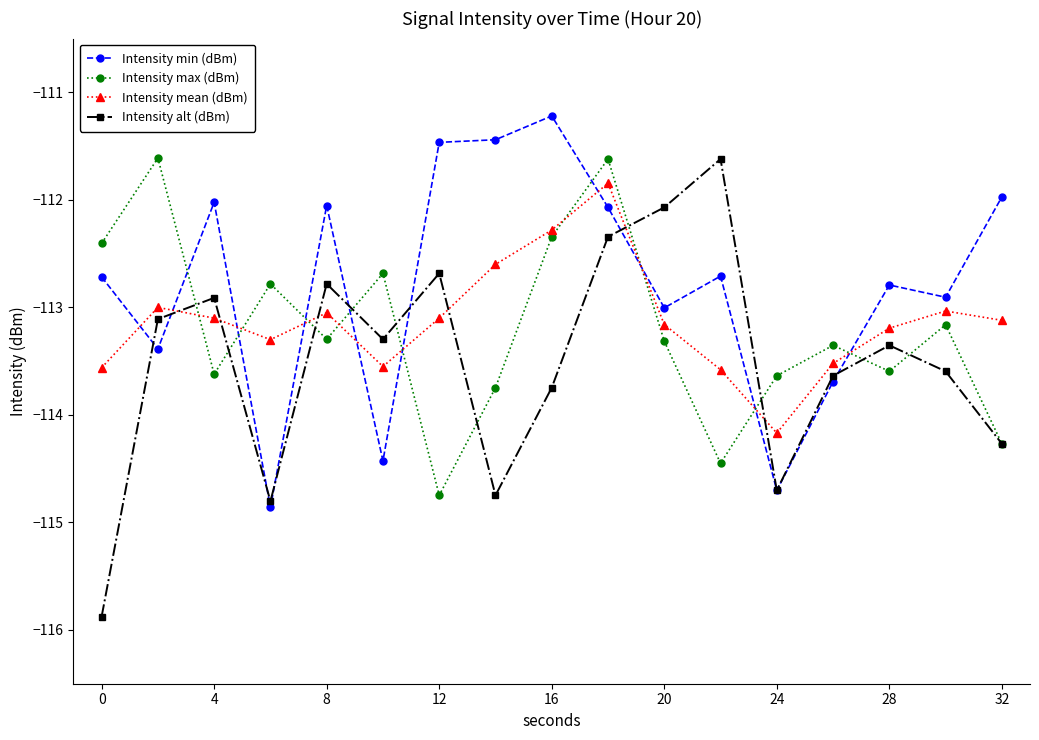

What is the difference between the maximum and second lowest values in the Intensity alt (dBm) series?

3.2